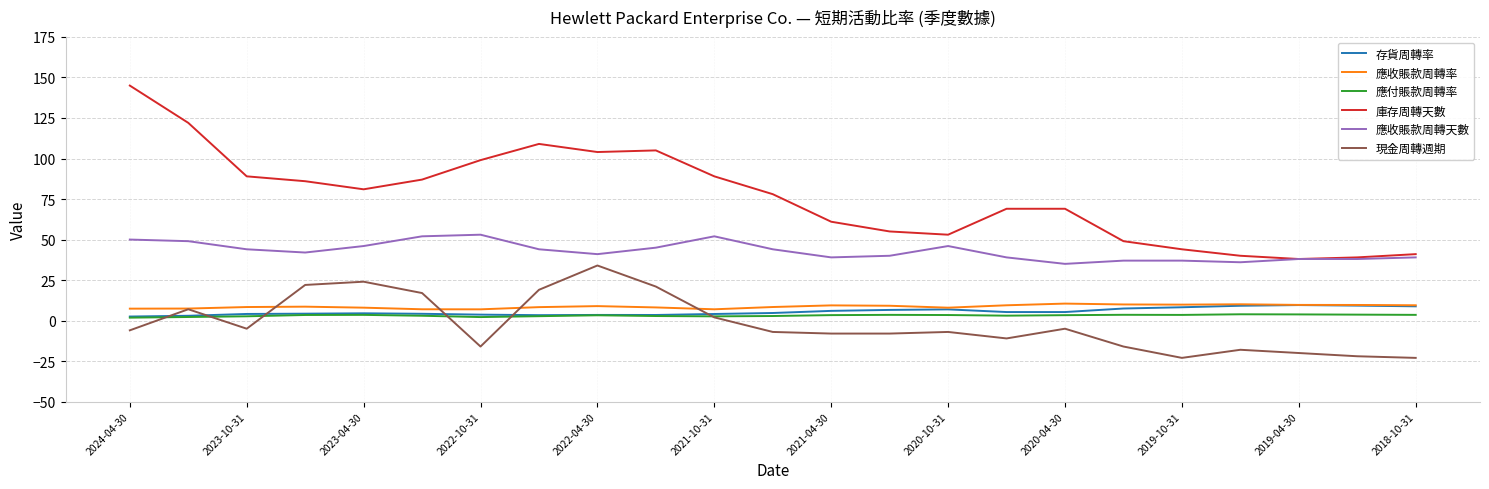

What is the average value of the 應付賬款周轉率 series?

3.1